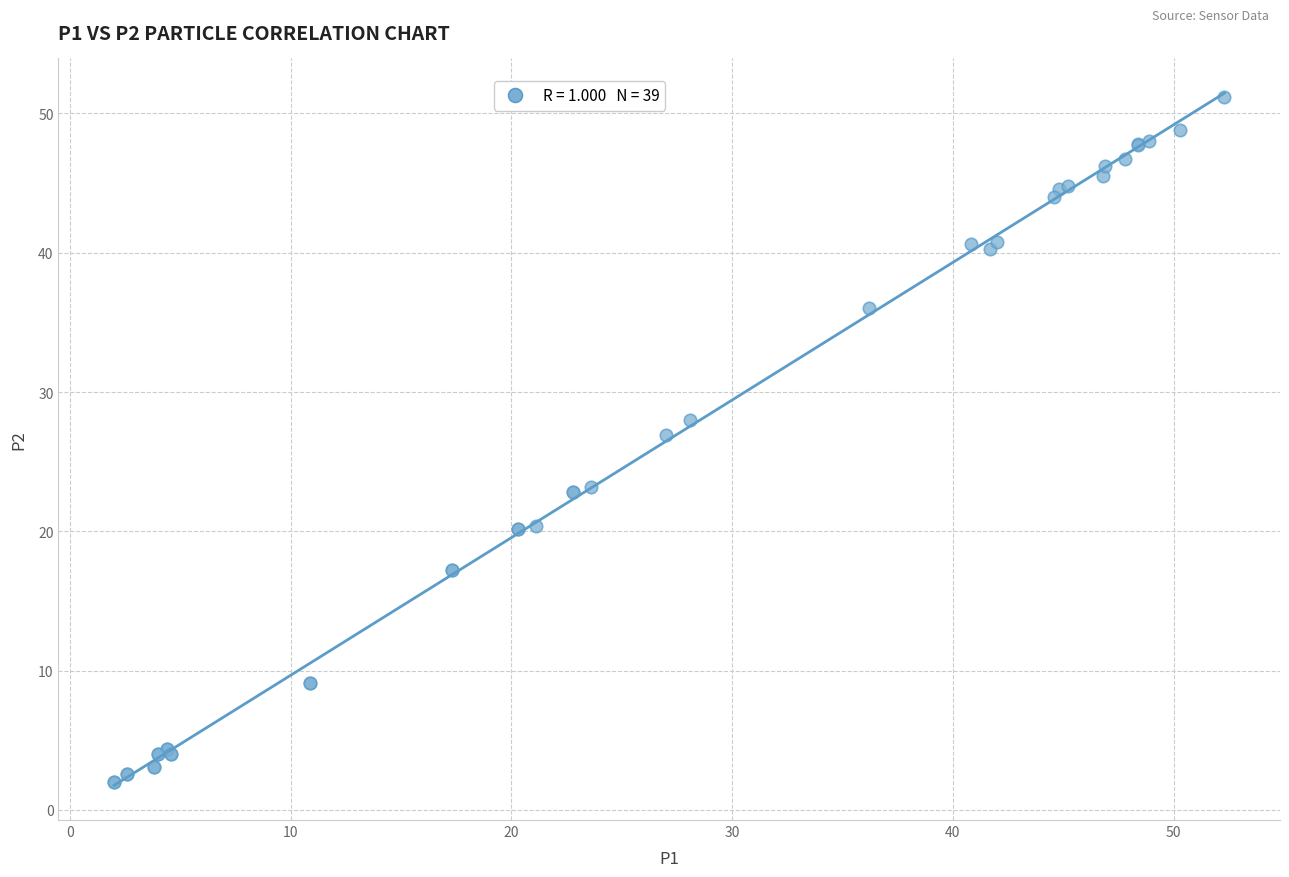

What Y value in the scatter plot is closest to 26?

26.9